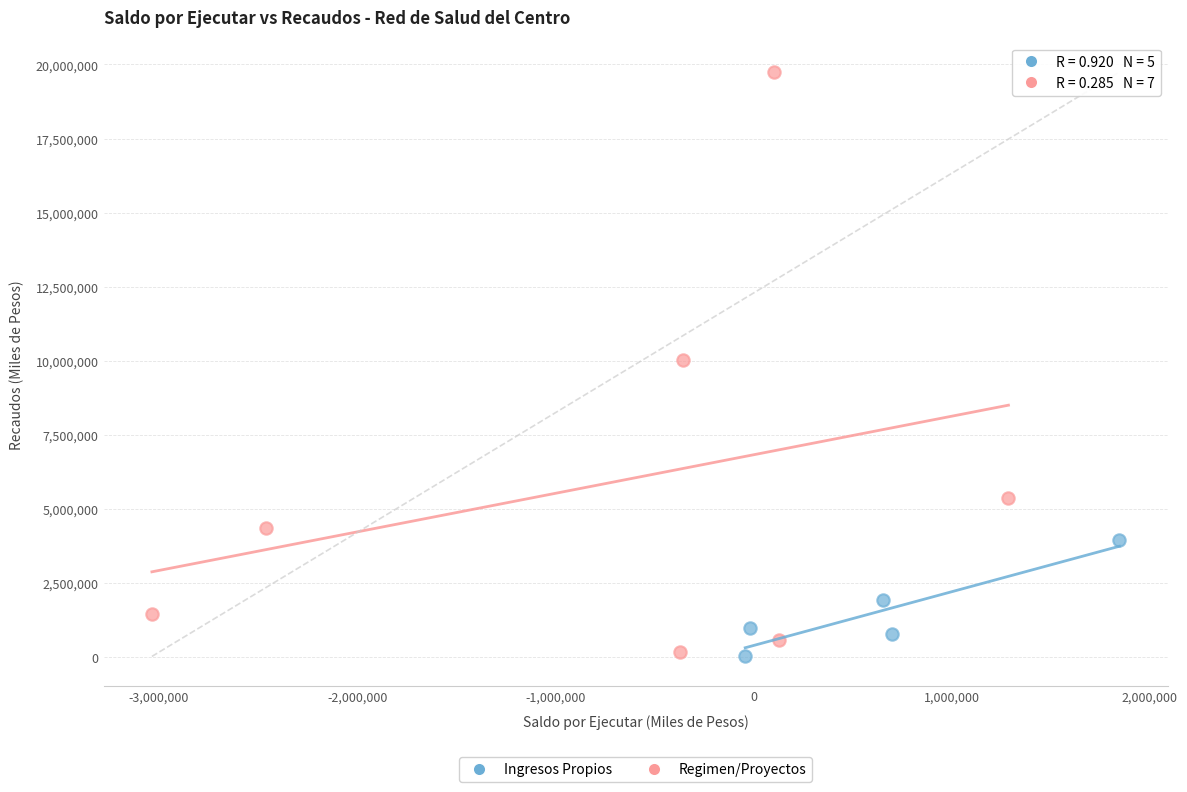

Which series has the widest spread of Y values?

Regimen/Proyectos